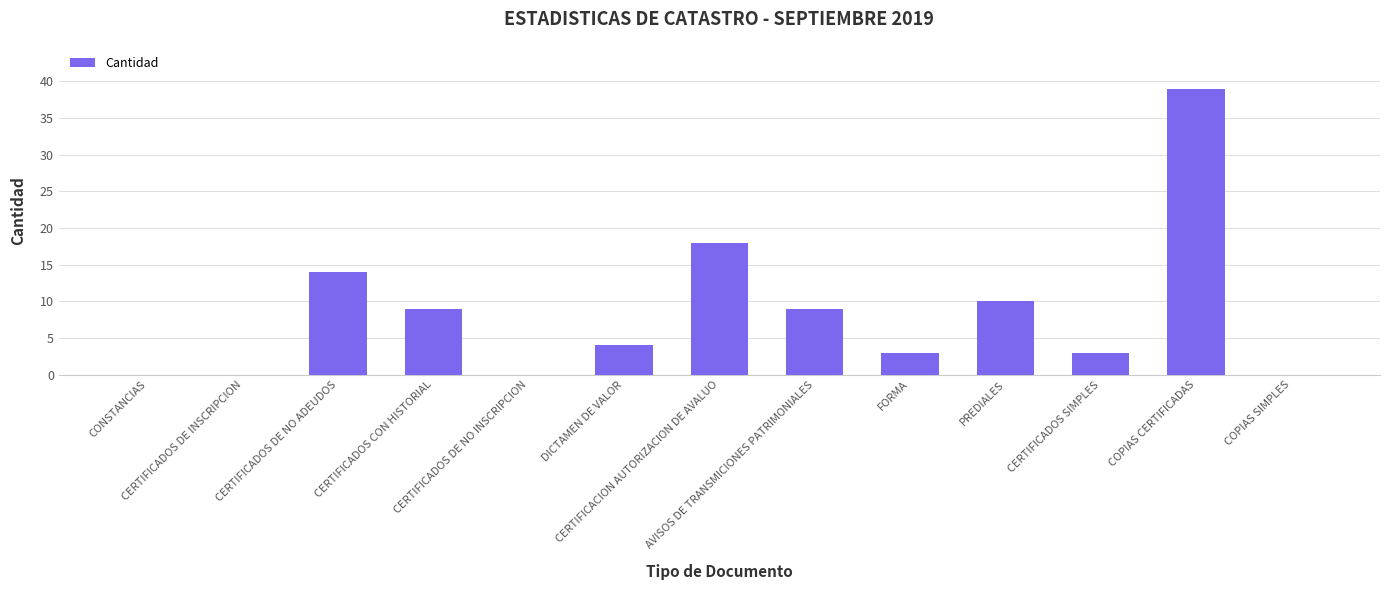

What is the maximum value shown in the chart?

39